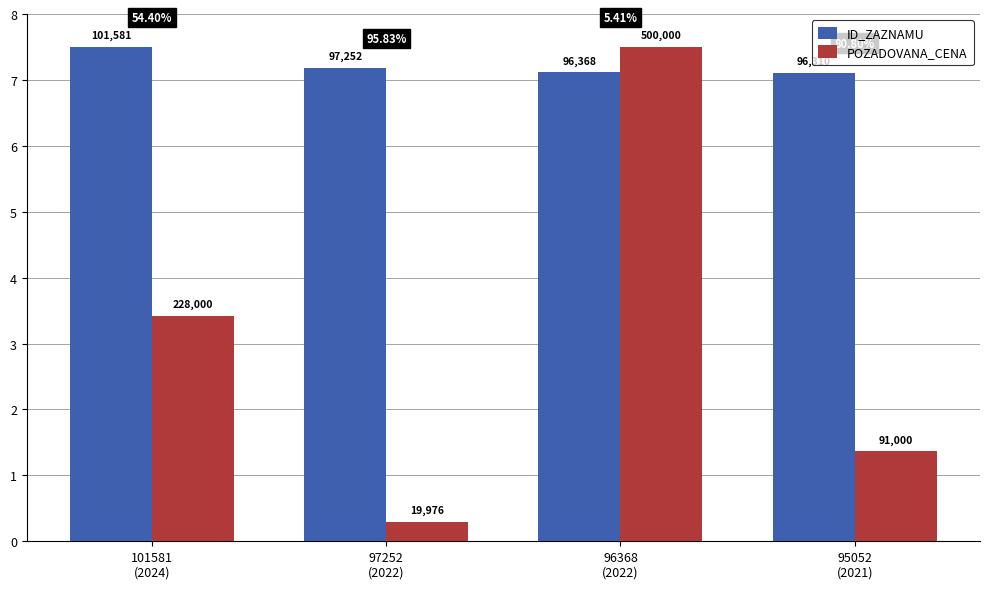

What is the value of the ID_ZAZNAMU bar at the 1st from the left?

7.5